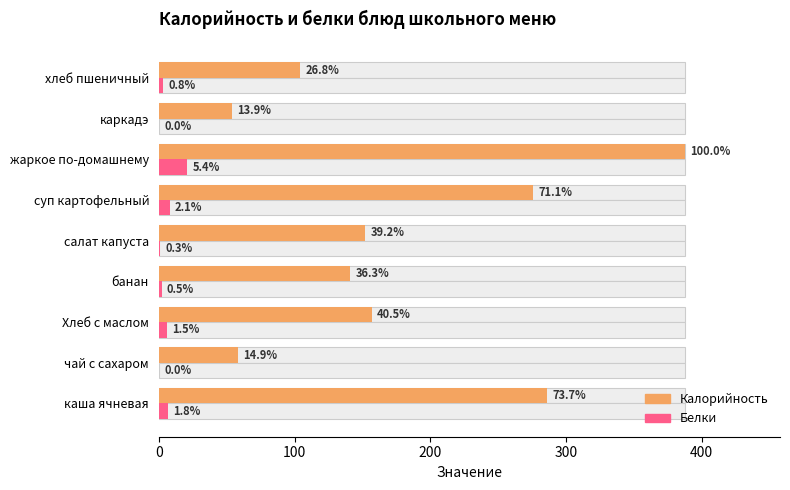

What is the value of the Калорийность bar at the 4th from the left?

141